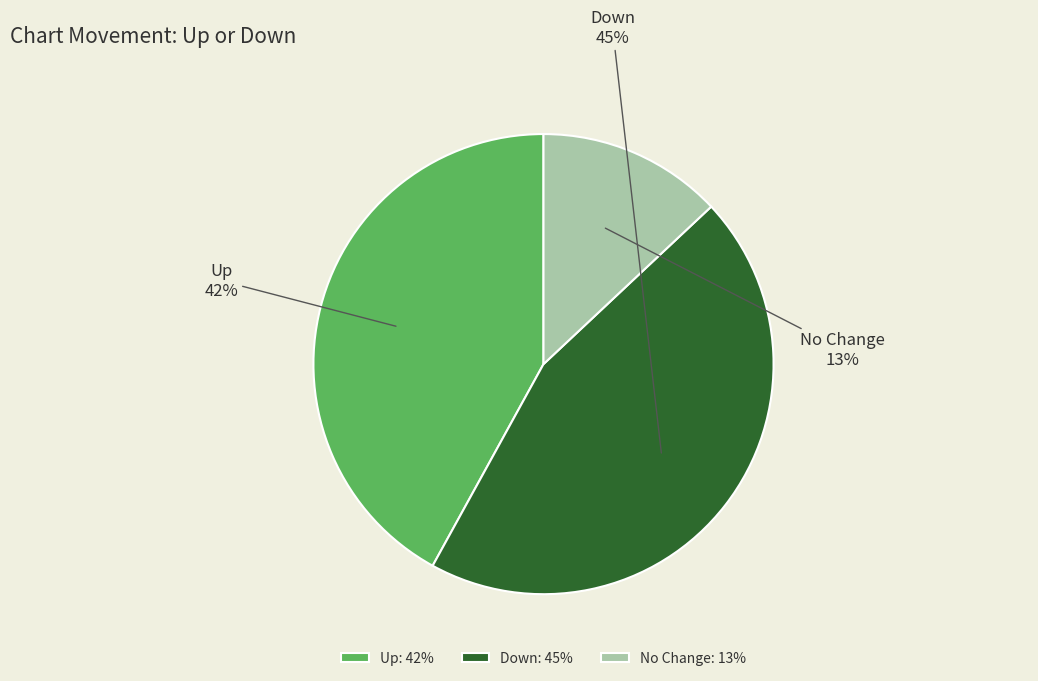

Approximately how many times larger is the value at Down: 45% compared to No Change: 13%?

3.5